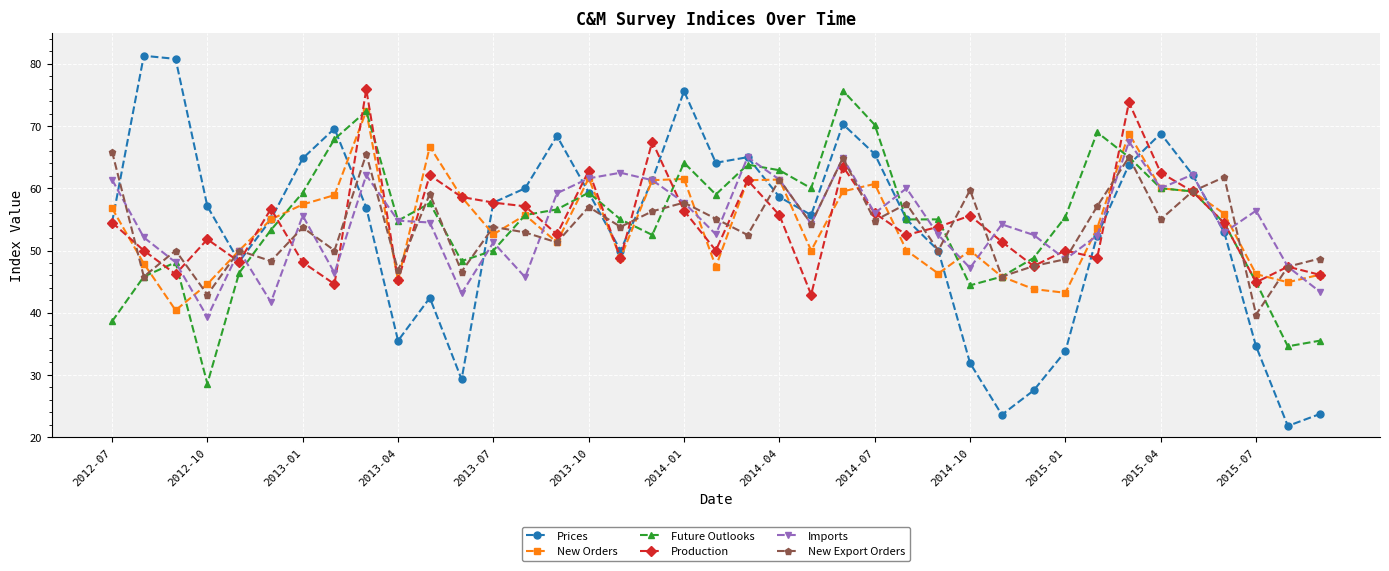

What is the value of the New Orders point at the 38th from the left?

44.9